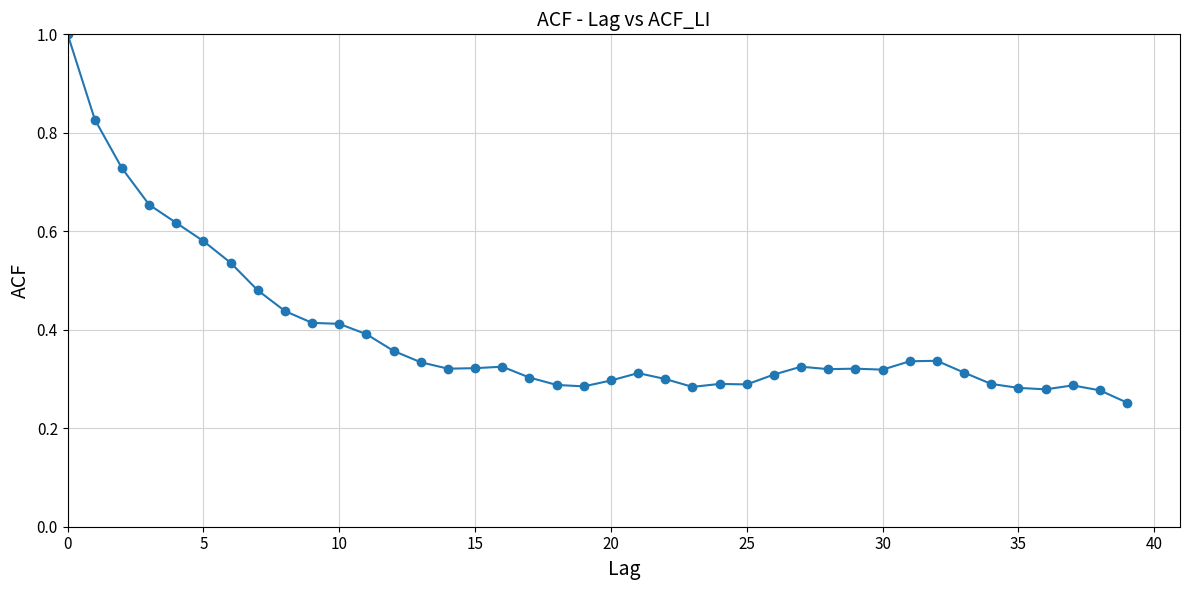

True or false: there are more than 2 points higher than both neighbors.

True